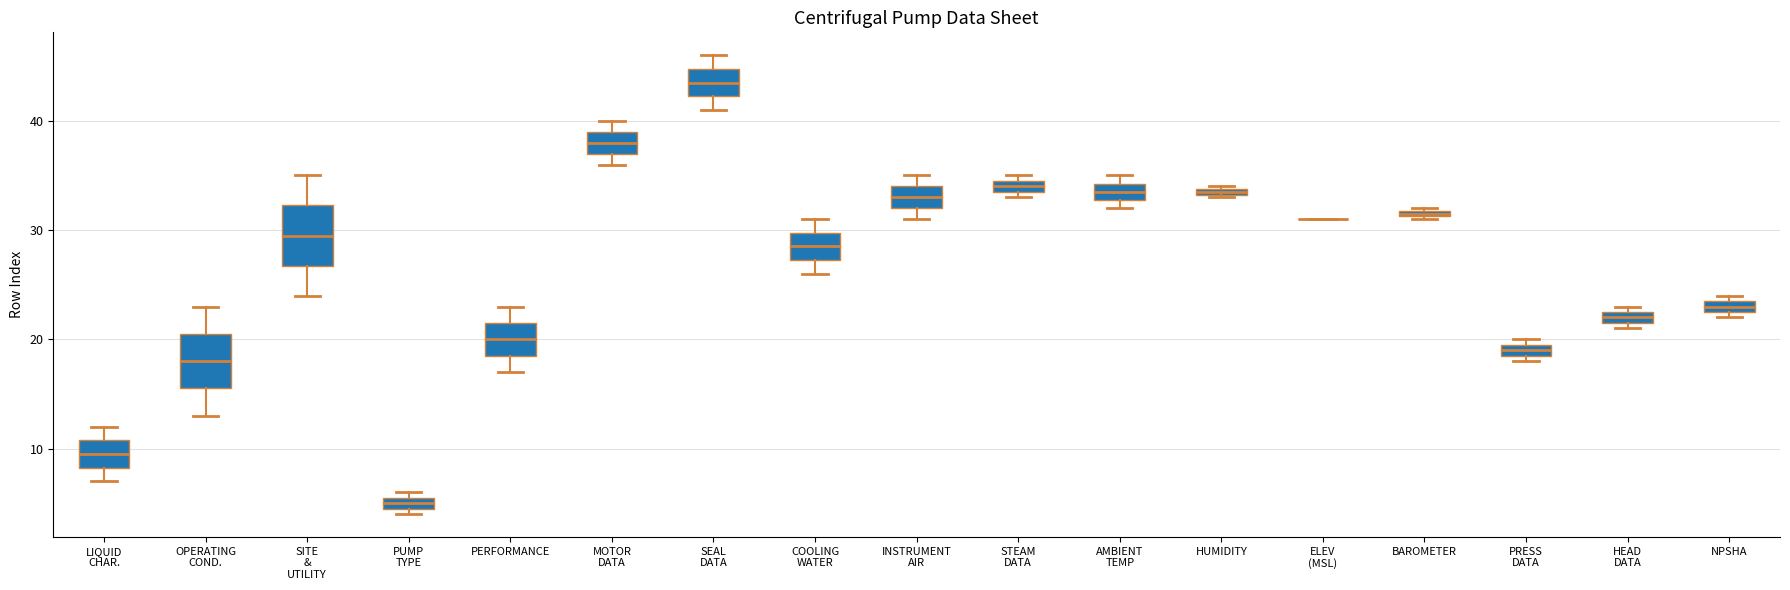

Where is the upper edge of the box for HEAD DATA on the y-axis? The values are not printed on the chart, so give them approximately, as read against the axis.

23